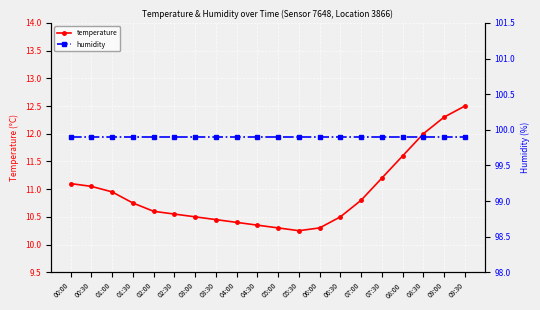

What are all the series names shown in the legend?

temperature, humidity